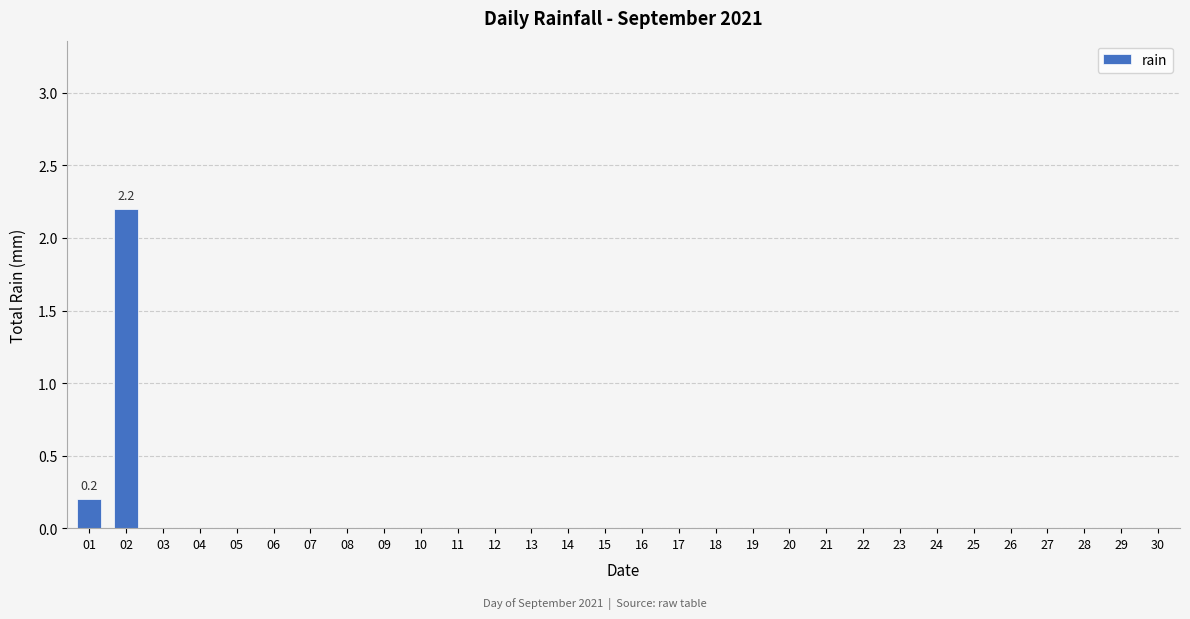

Is it true that the value at 05 is 1.0?

False